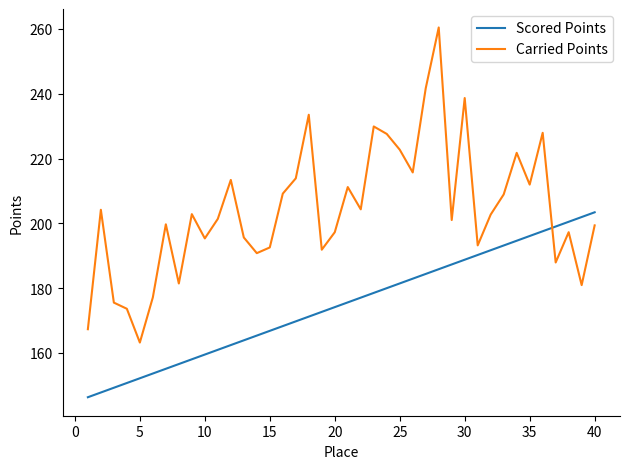

Which series has the widest spread of values?

Carried Points